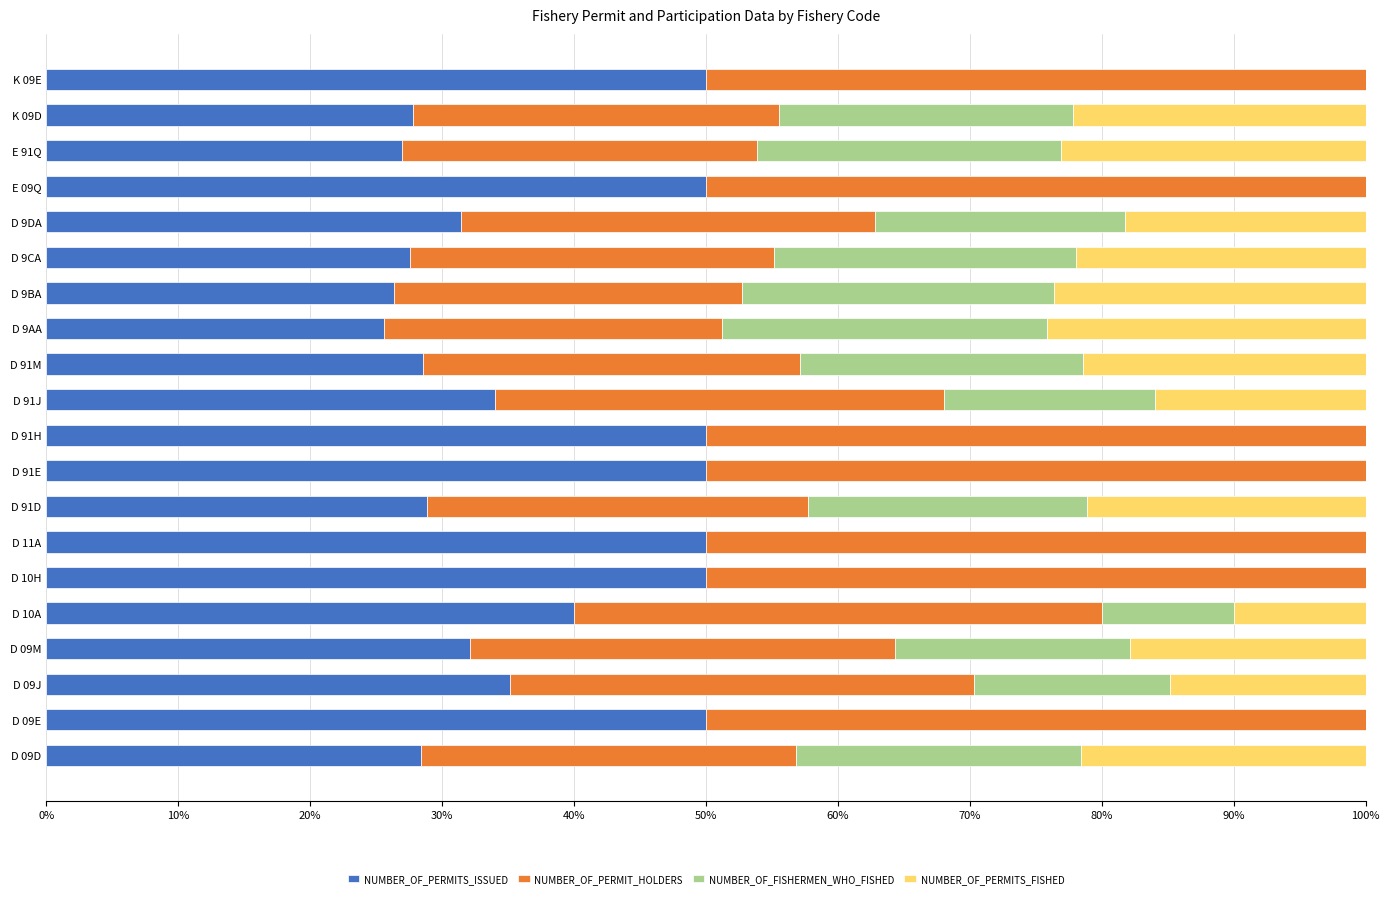

Is it true that NUMBER_OF_PERMITS_ISSUED equals 75.0 at D 10H?

False